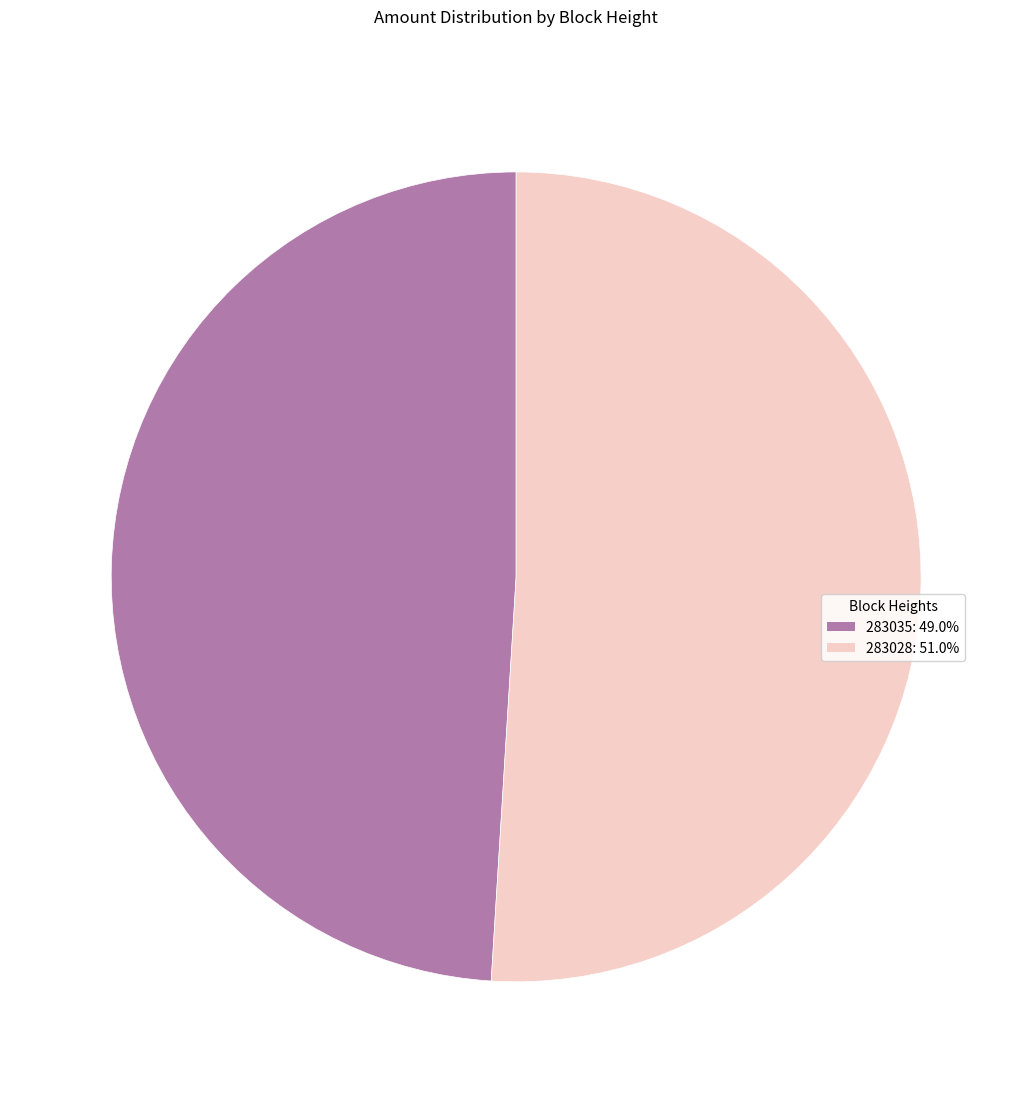

Which category has the biggest portion of the pie?

283028